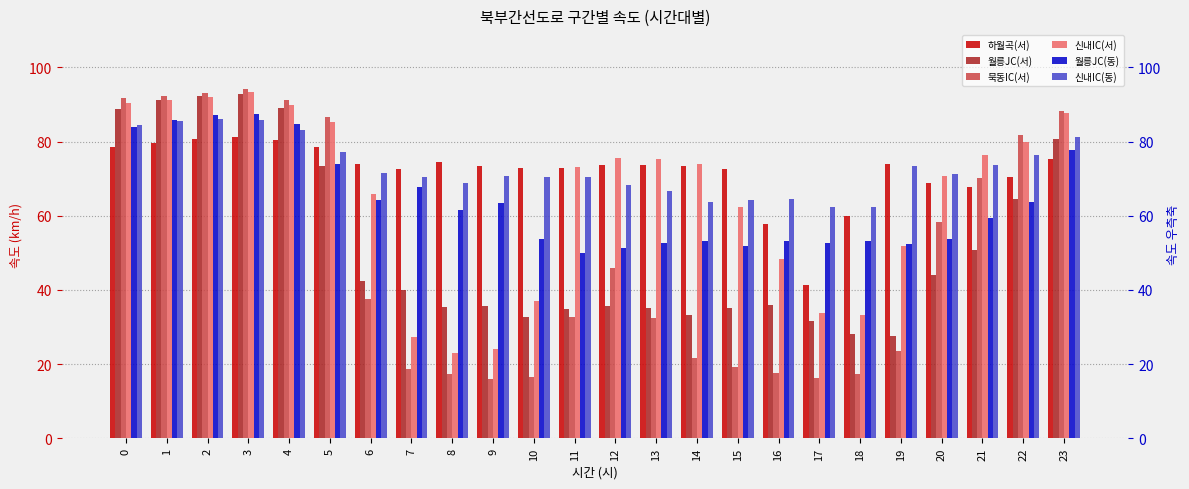

What is the difference between the highest and lowest values at 3?

13.0